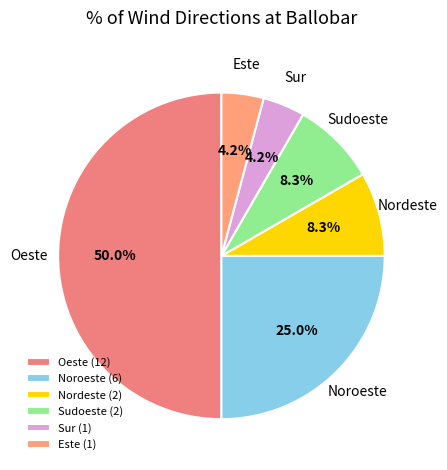

What is the ratio of the value at Sur to the value at Este?

1.0